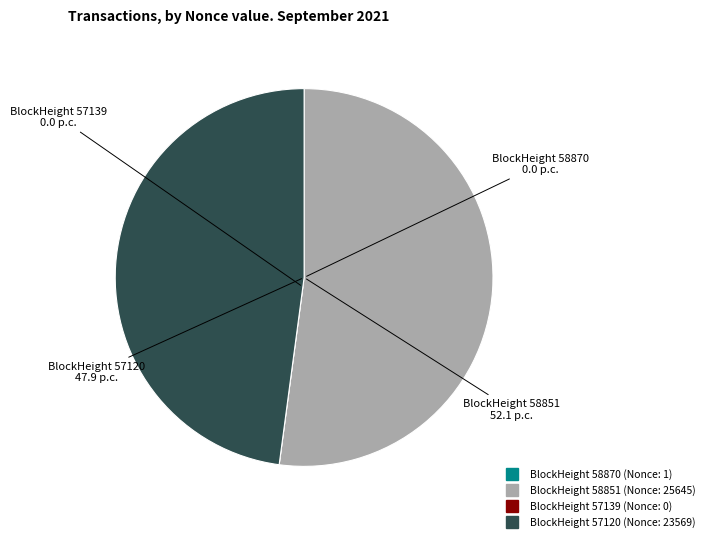

Is there a majority slice in this chart?

Yes